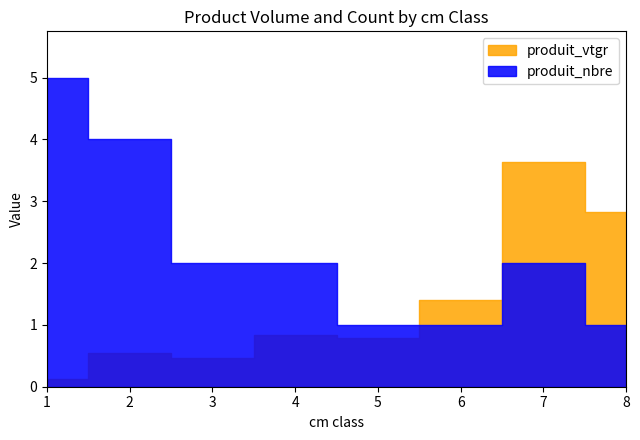

How many distinct data groups are displayed?

2